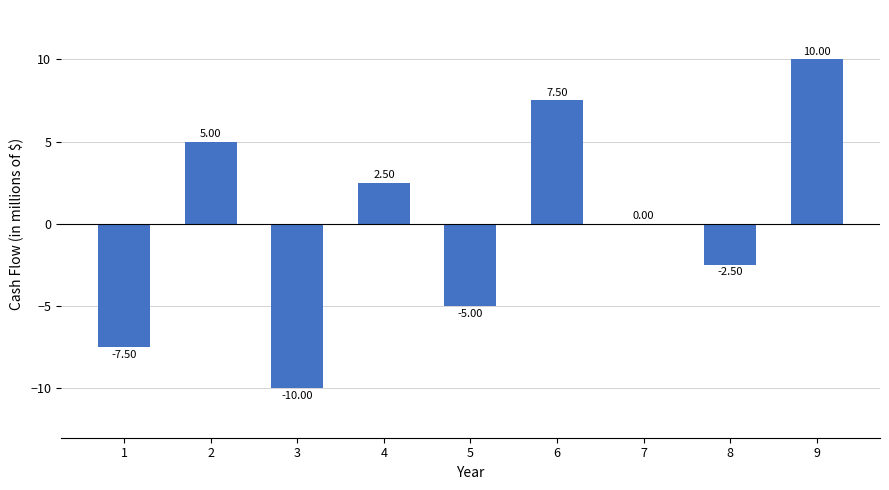

Reading right to left, transcribe all the data shown in this chart.

9=10.0	8=-2.5	7=0.0	6=7.5	5=-5.0	4=2.5	3=-10.0	2=5.0	1=-7.5